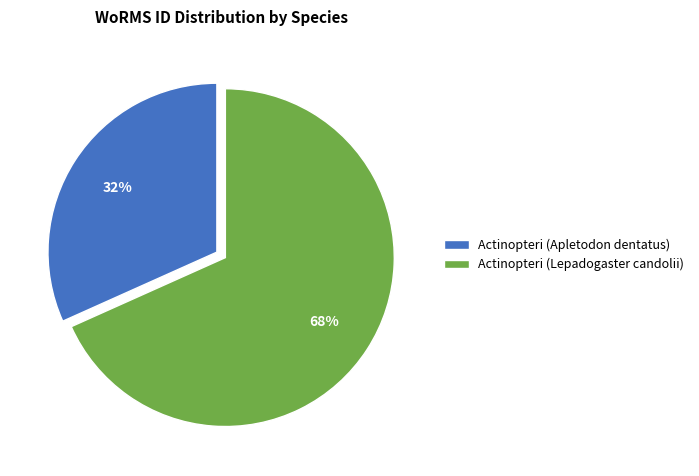

To the nearest percent, what is the average slice percentage?

50%